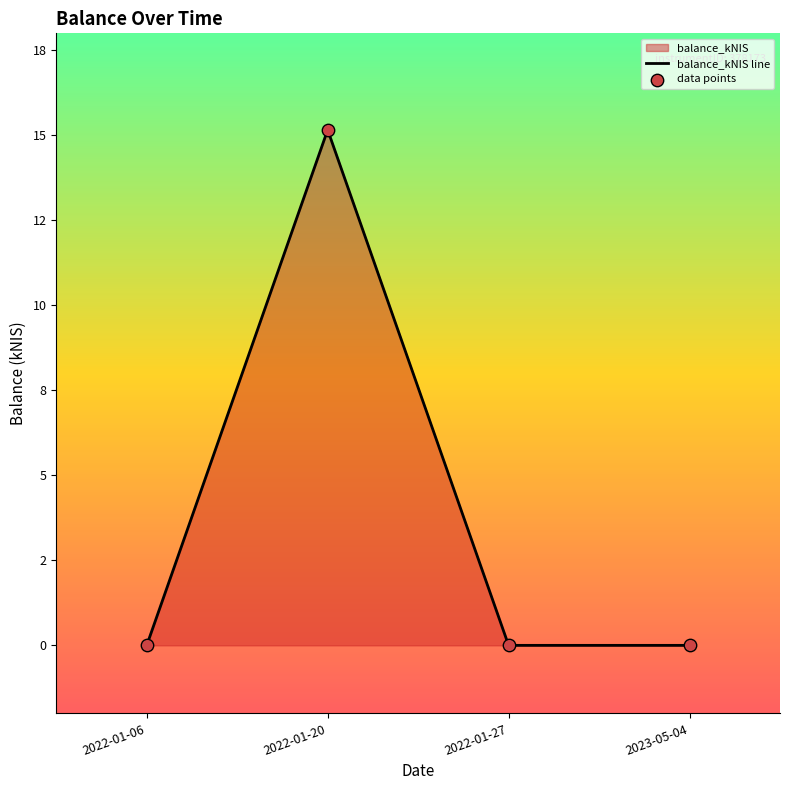

At which category is the sum across all series the highest?

2022-01-20